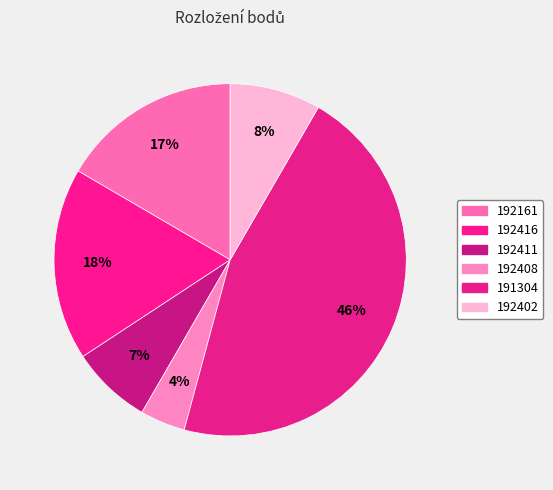

What is the change in value from 192411 to 191304?

+2810